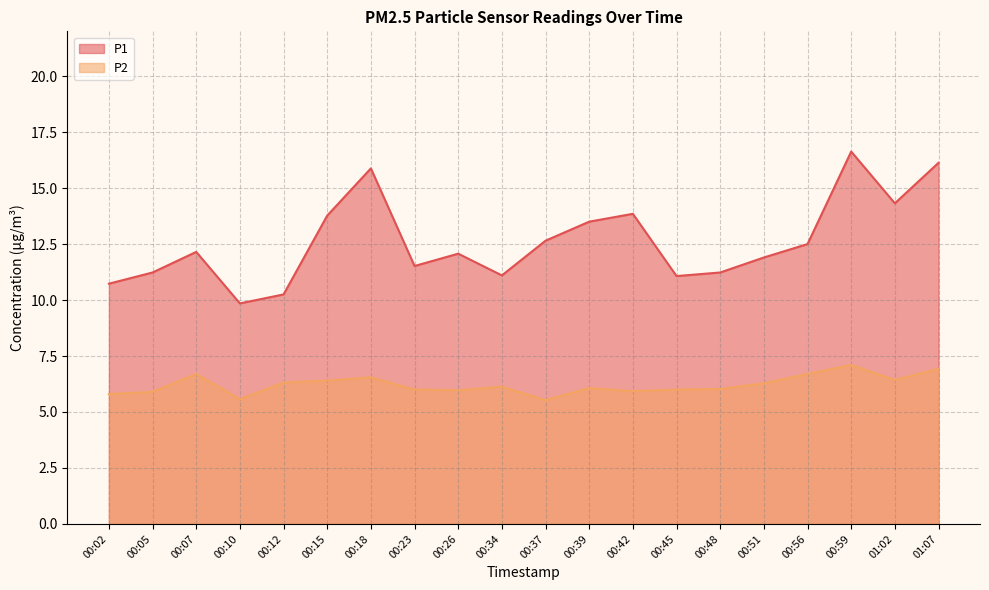

How many data points does each series have?

20